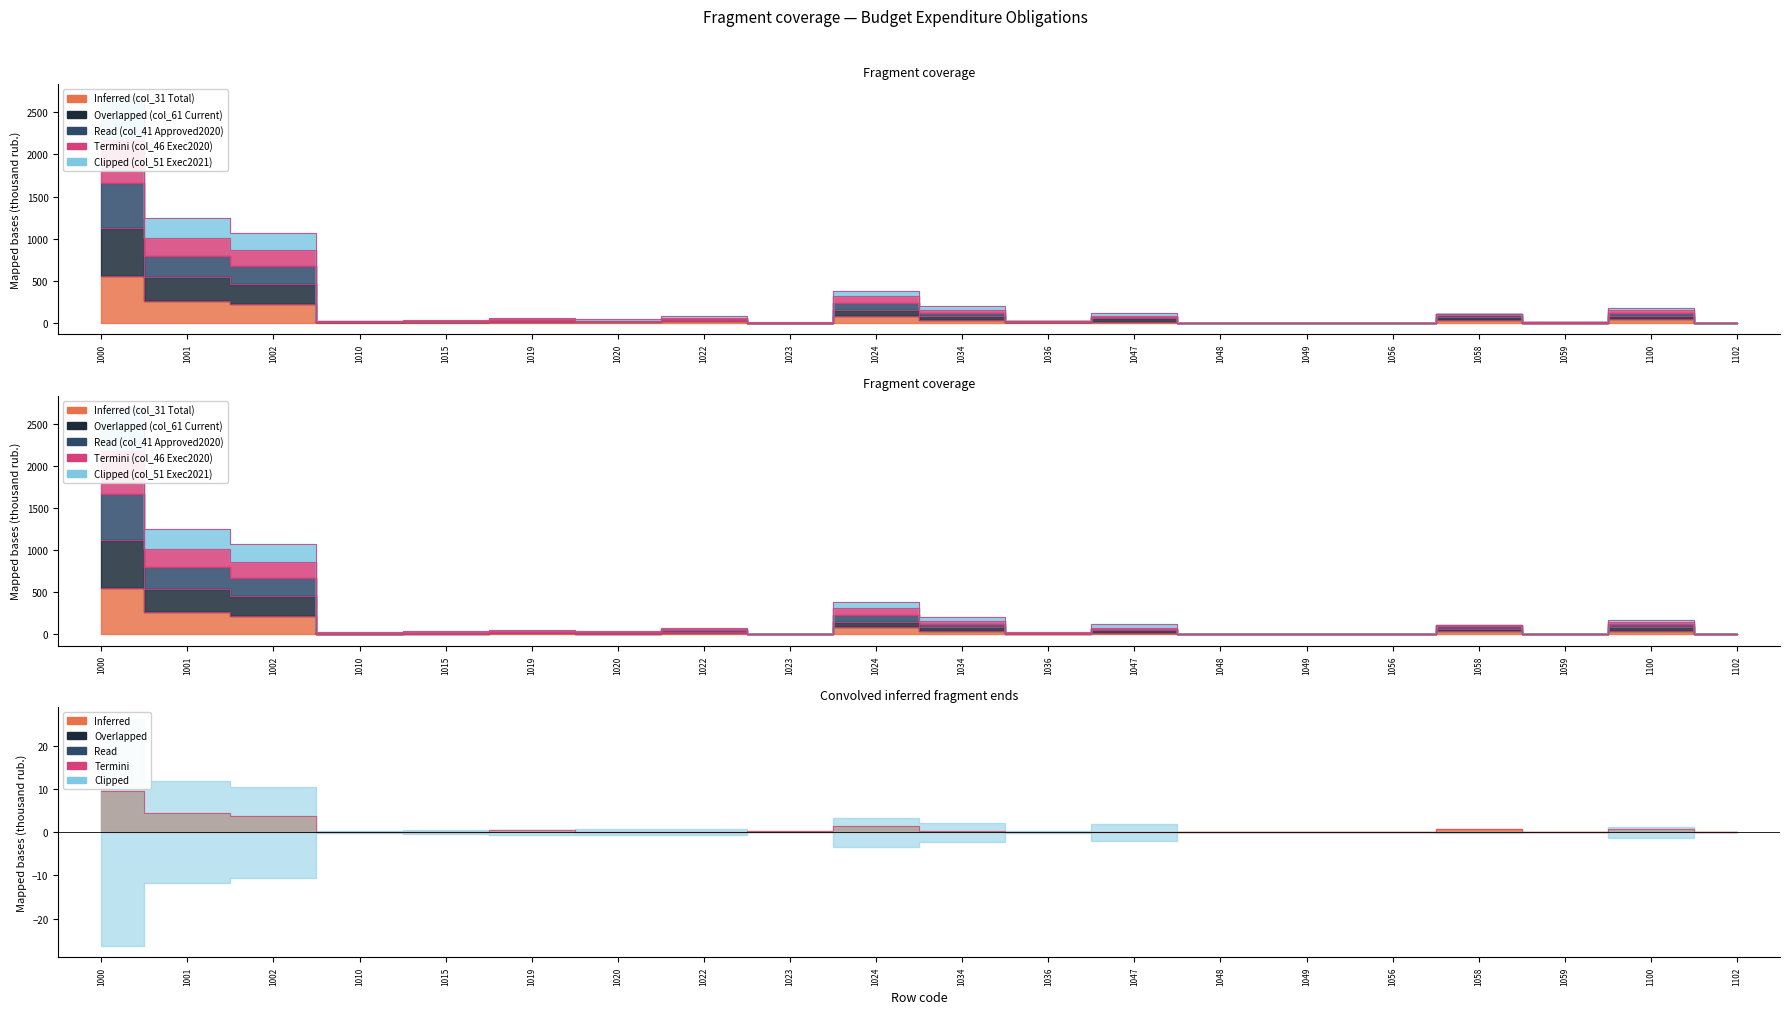

Rank the categories by value from highest to lowest.

1000, 1001, 1002, 1024, 1058, 1100, 1019, 1023, 1034, 1020, 1022, 1036, 1047, 1010, 1015, 1048, 1049, 1056, 1059, 1102